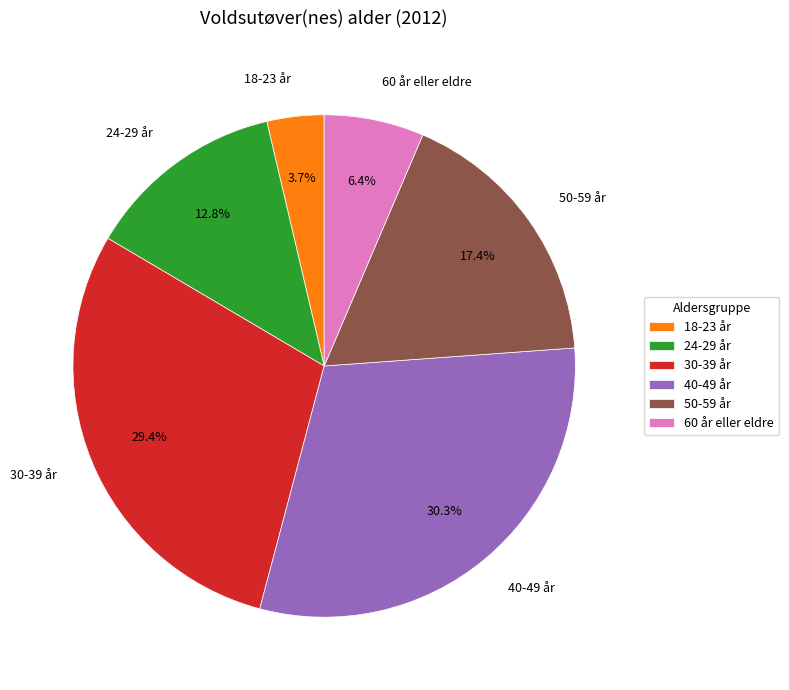

Between 40-49 år and 30-39 år, which is larger?

40-49 år